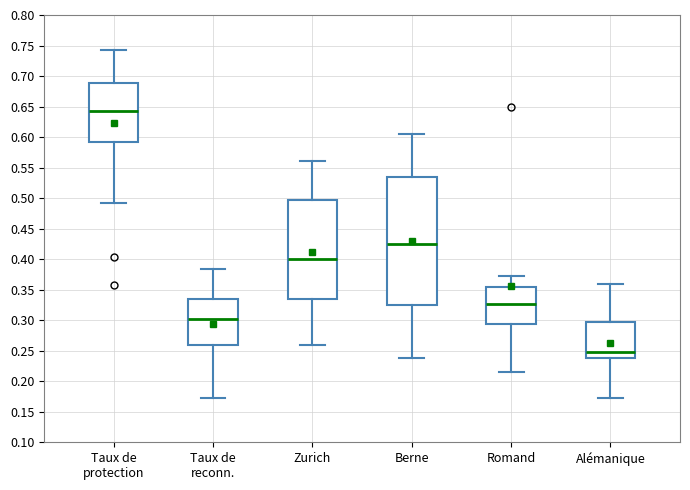

Which box's median line is the lowest?

Alémanique